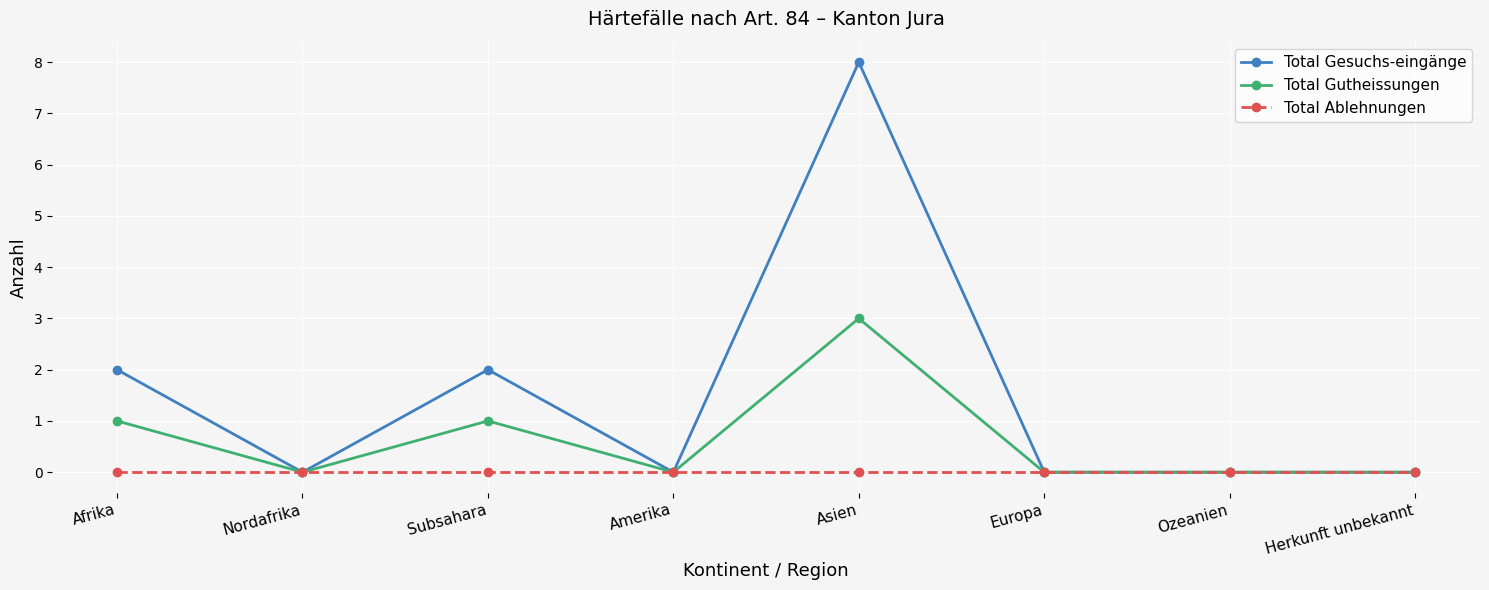

List the series in order of their peak value, lowest first.

Total Ablehnungen, Total Gutheissungen, Total Gesuchs-eingänge